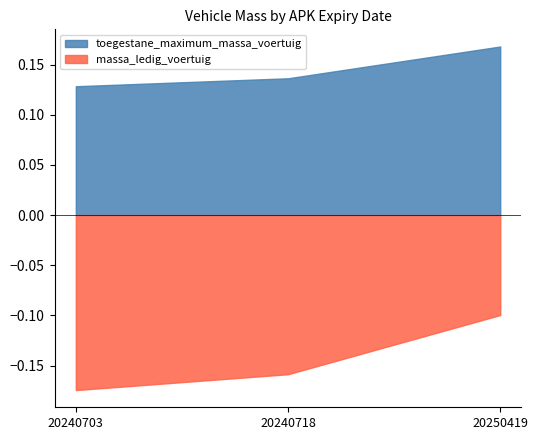

What are all the series names shown in the legend?

toegestane_maximum_massa_voertuig, massa_ledig_voertuig